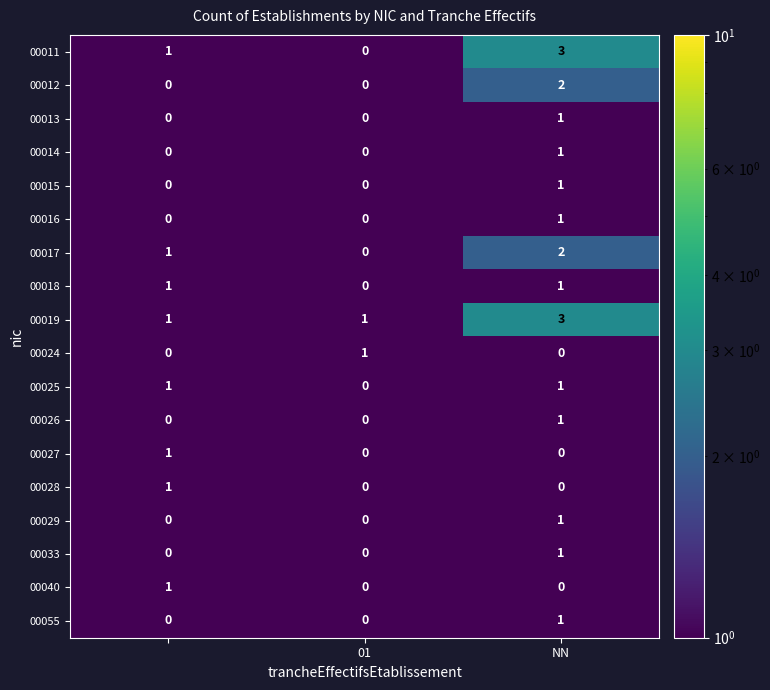

How many 00029 values are between 0 and 1?

3